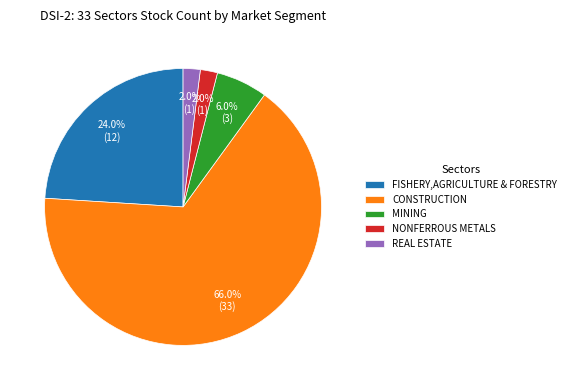

To the nearest percent, what percentage of the pie is NONFERROUS METALS?

2%